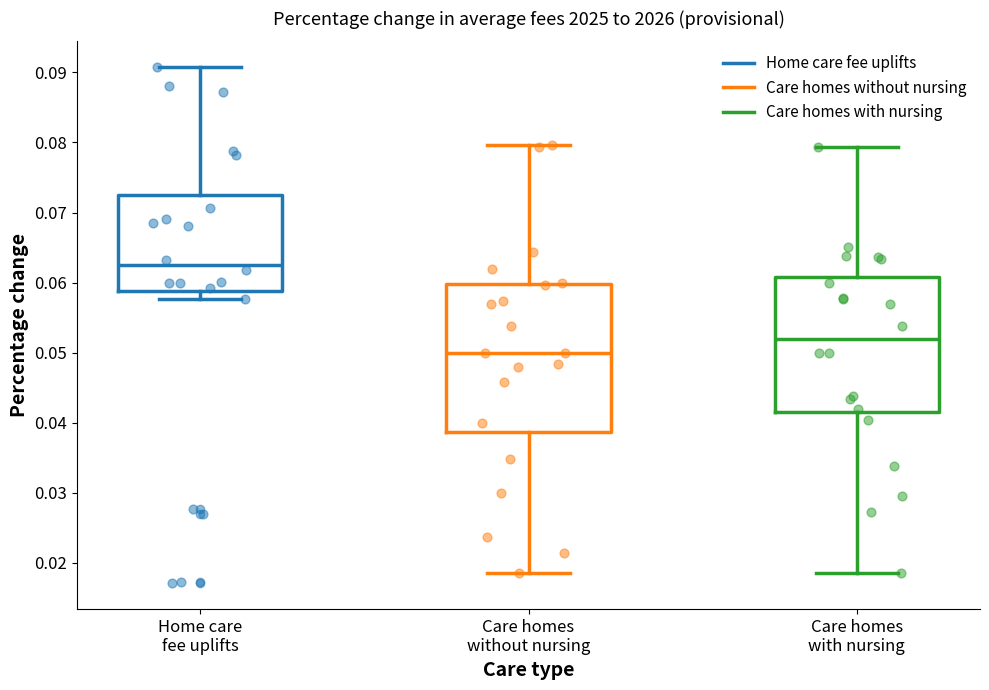

Reading left to right, transcribe this box plot: for each box, give where its median line is, the range the box spans, and where its two whiskers end, as read against the y-axis. The values are not printed on the chart, so give them approximately, as read against the axis.

Home care fee uplifts: median 0.062, box 0.059 to 0.073, whiskers 0.058 to 0.091
Care homes without nursing: median 0.050, box 0.039 to 0.060, whiskers 0.019 to 0.080
Care homes with nursing: median 0.052, box 0.042 to 0.061, whiskers 0.018 to 0.079